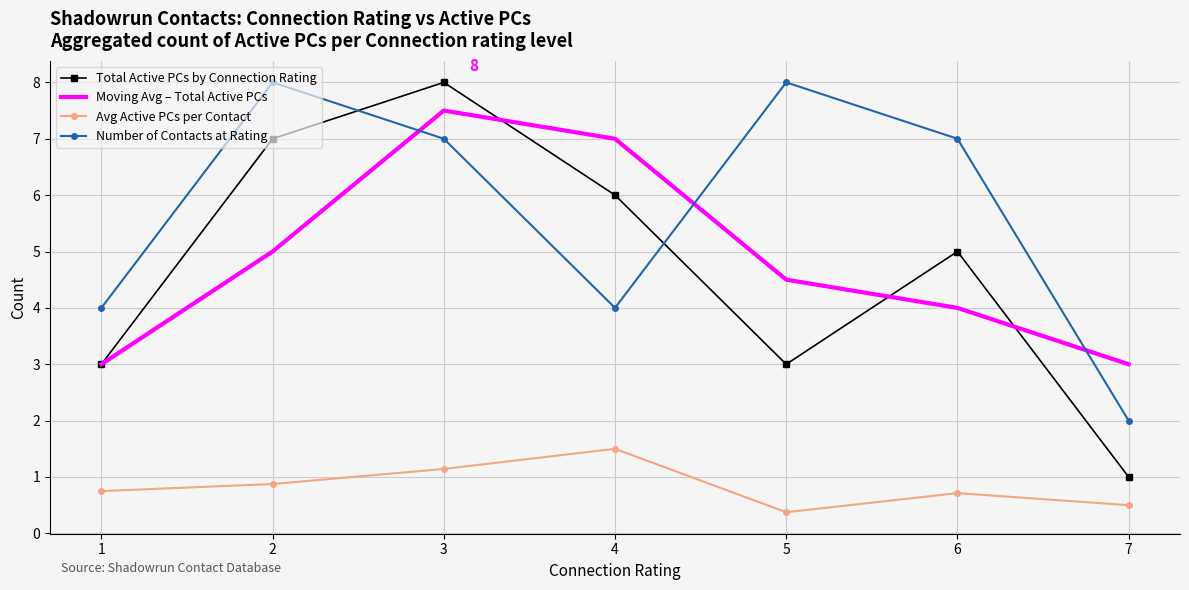

After their last crossing, which series has the higher values: Total Active PCs by Connection Rating or Number of Contacts at Rating?

Number of Contacts at Rating